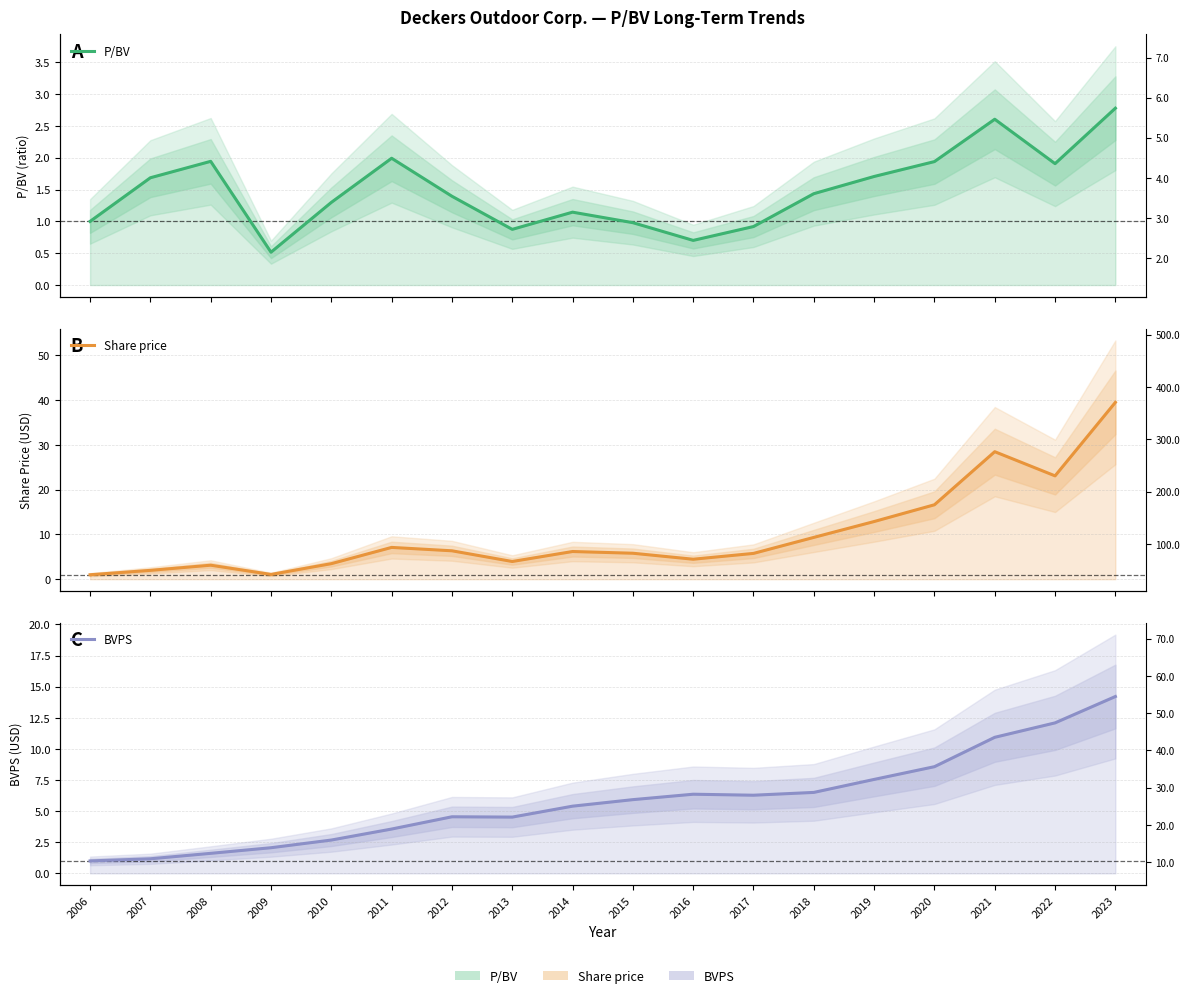

The BVPS series shows 6.4 at 2016. True or false?

True